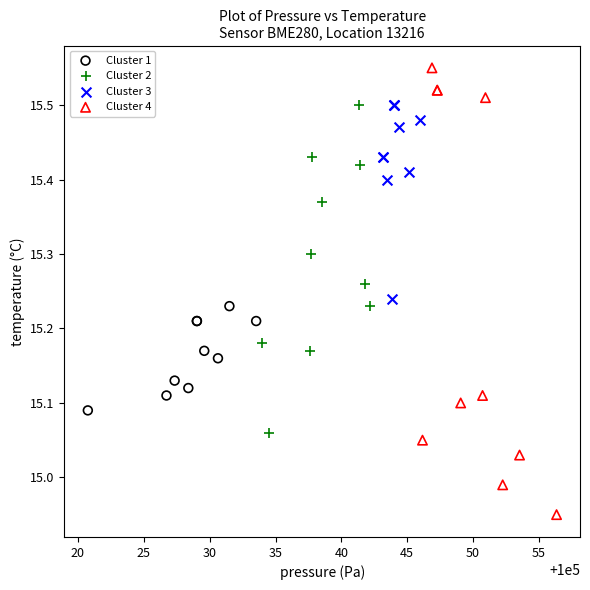

Which series reaches the maximum Y coordinate?

Cluster 4